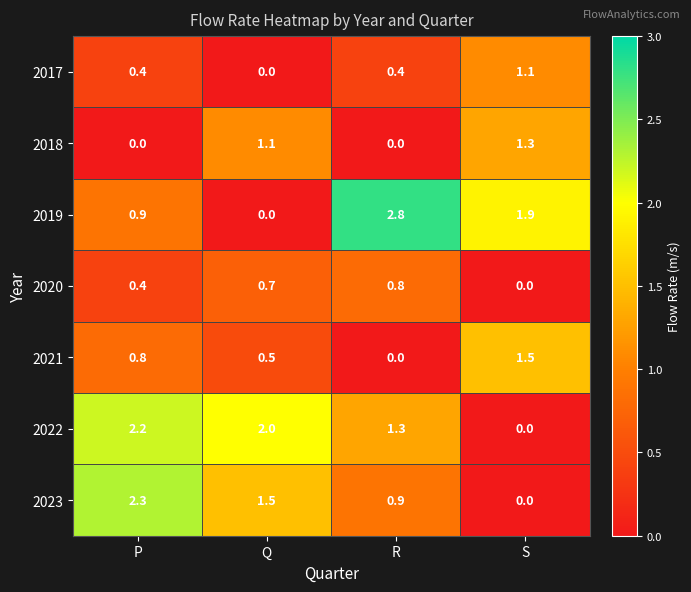

What is the sum of all 2018 values?

2.4